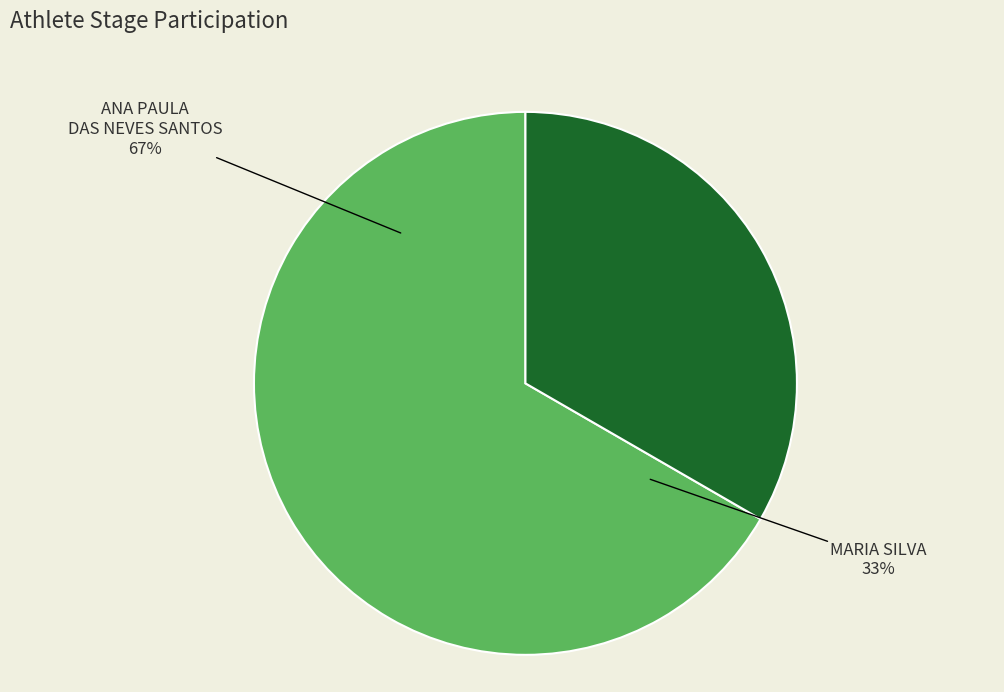

Approximately how many times larger is the value at MARIA SILVA compared to ANA PAULA DAS NEVES SANTOS?

0.5